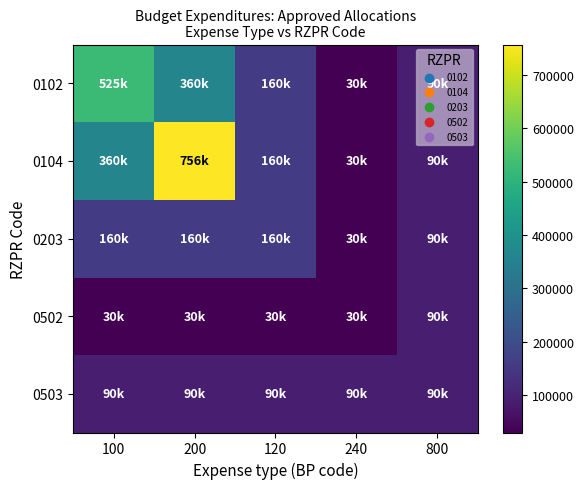

Which series has the widest spread of values?

0104